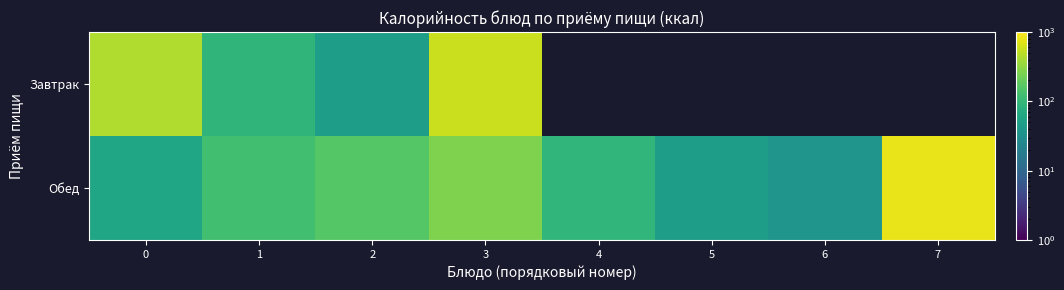

Rank the series at 1 from lowest to highest value.

Завтрак, Обед